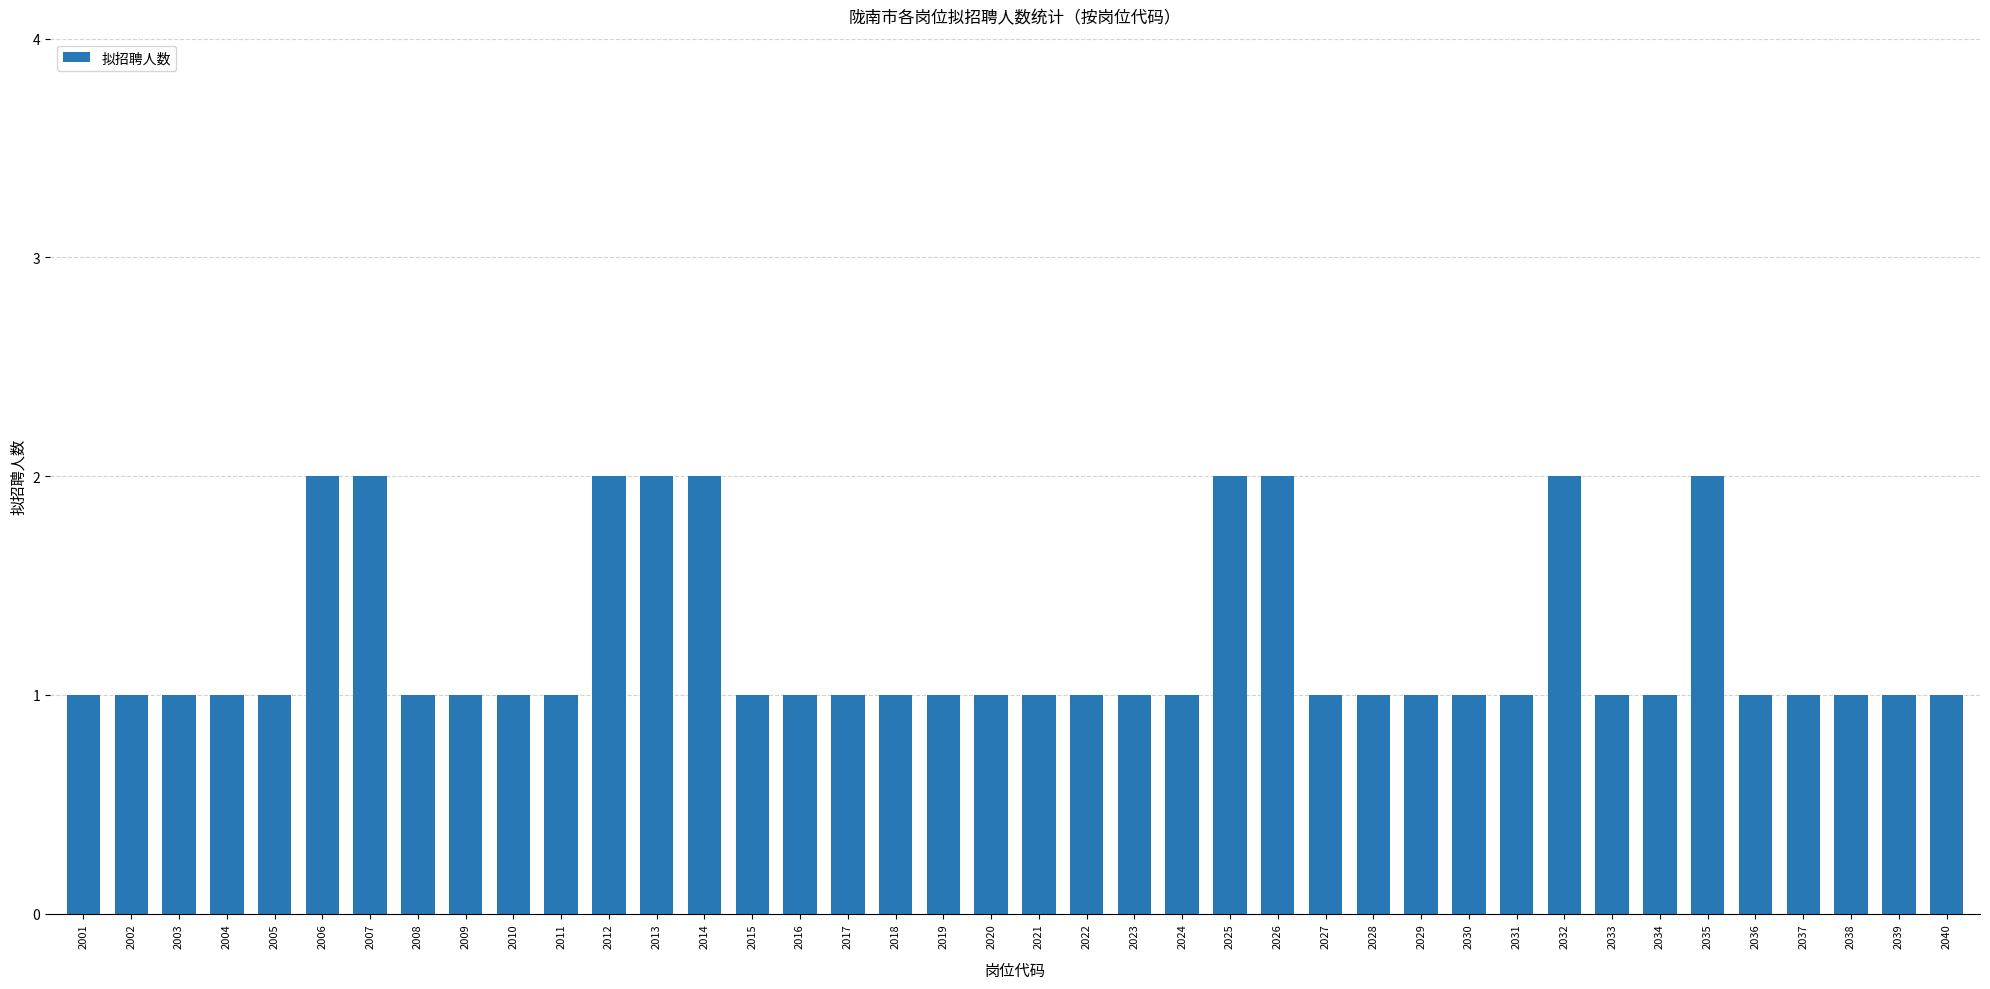

Count the values in the range 1 to 2.

40